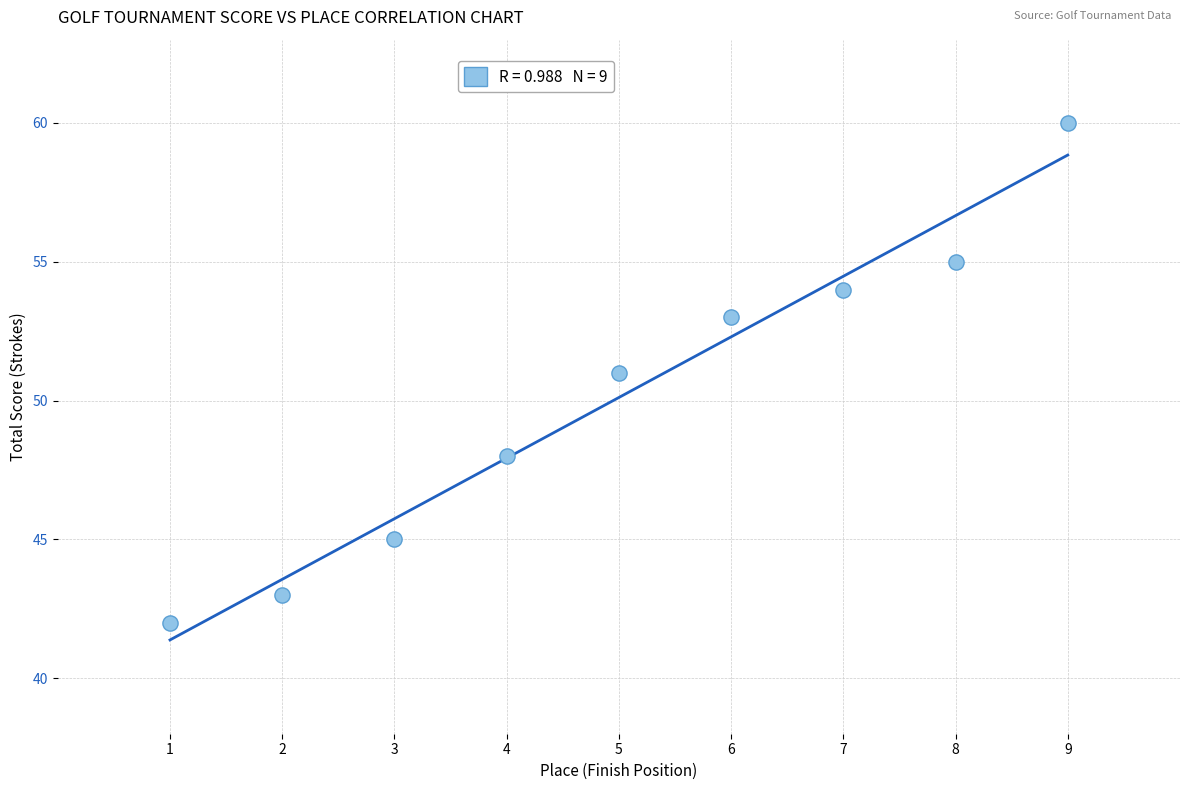

What is the range of X values (max minus min)?

8